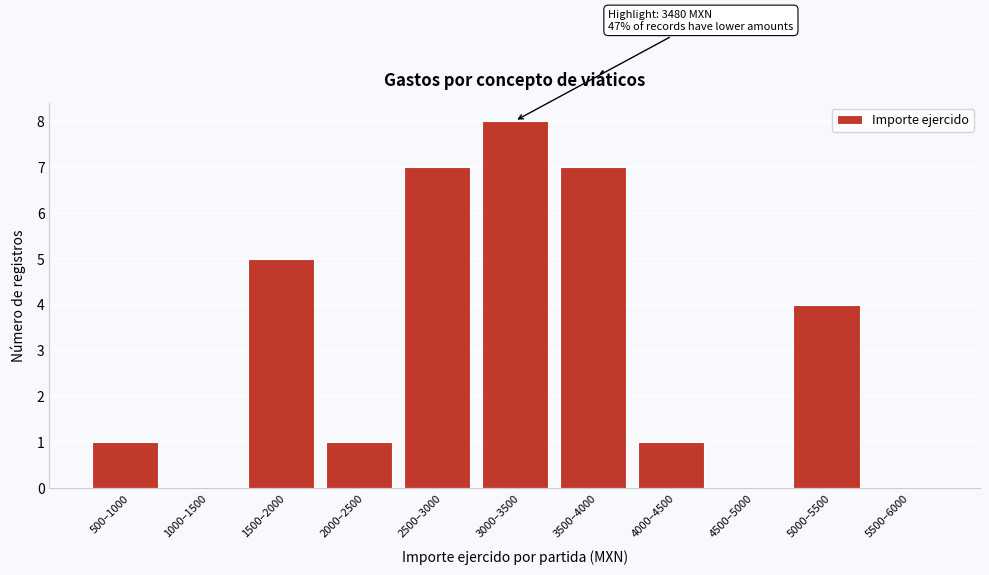

Reading left to right, extract all data points from this chart.

500–1000=1	1000–1500=0	1500–2000=5	2000–2500=1	2500–3000=7	3000–3500=8	3500–4000=7	4000–4500=1	4500–5000=0	5000–5500=4	5500–6000=0